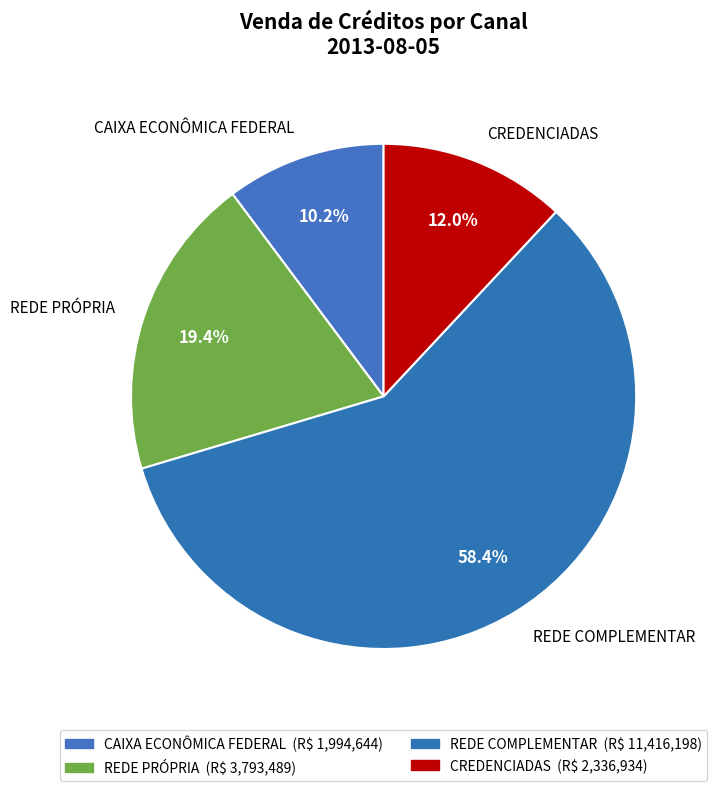

Does any single category account for the majority?

Yes